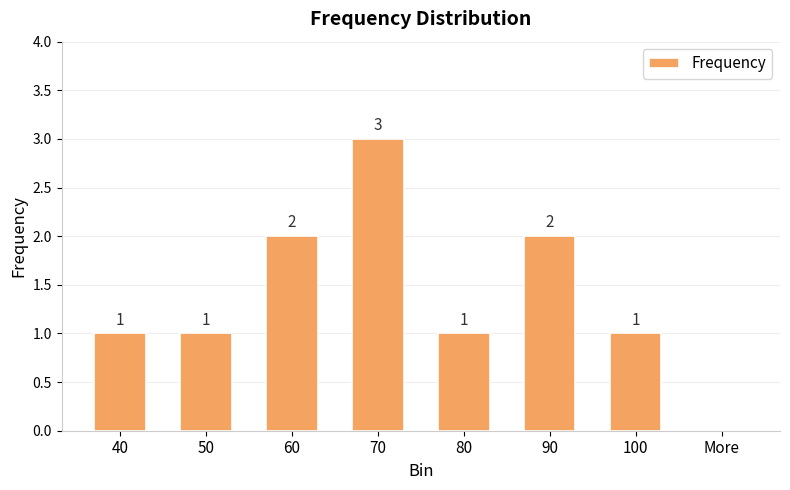

What is the sum of all values?

11